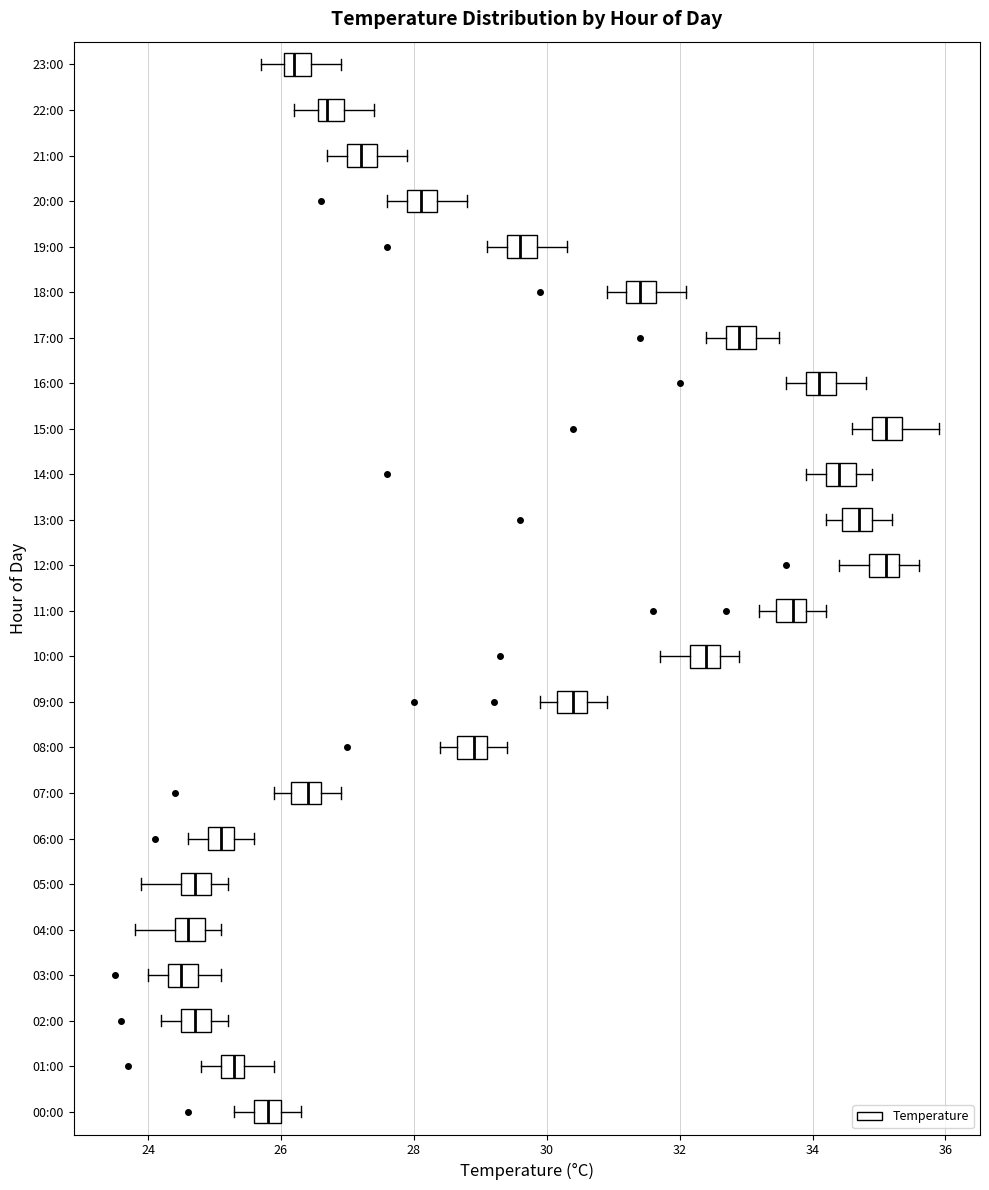

Where is the right edge of the box for 20:00 on the x-axis? The values are not printed on the chart, so give them approximately, as read against the axis.

28.4